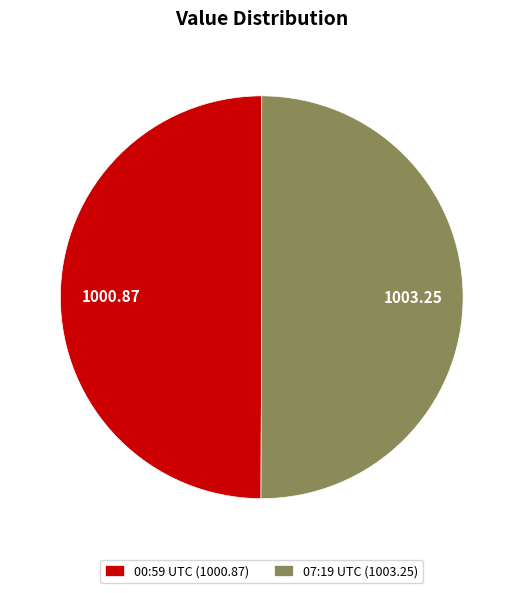

Combined, do 07:19 UTC (1003.25) and 00:59 UTC (1000.87) account for over 50%?

Yes